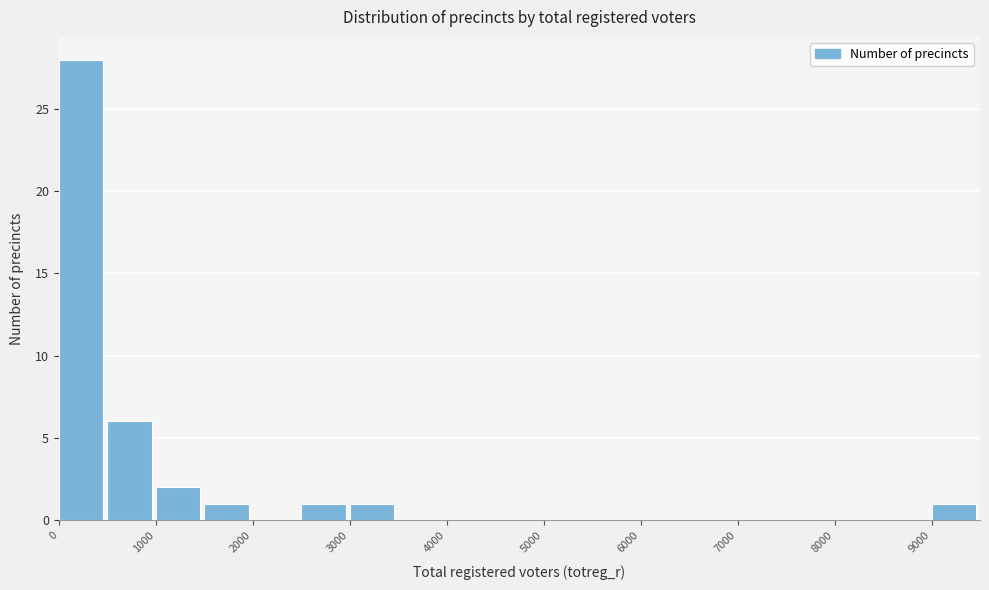

Over which range of the x-axis is the bar tallest?

0 to 500